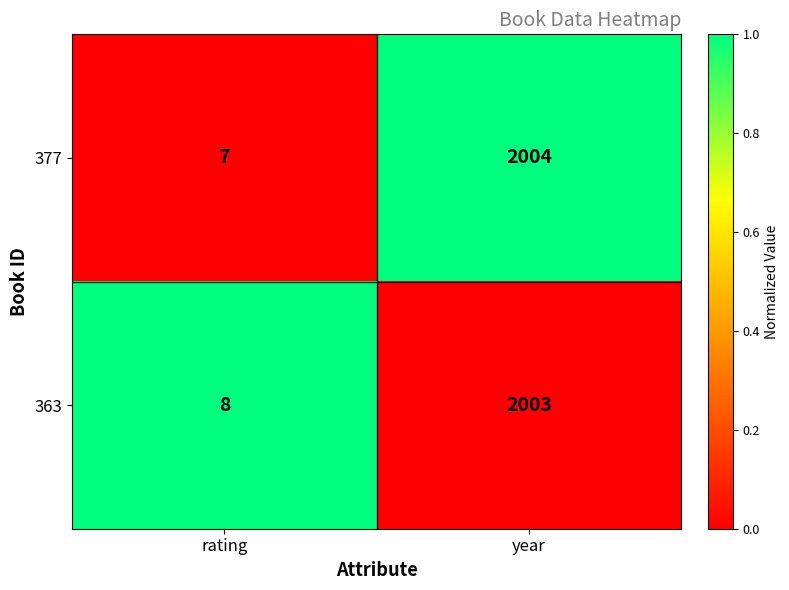

What is the difference between the maximum and minimum values in the 377 series?

1997